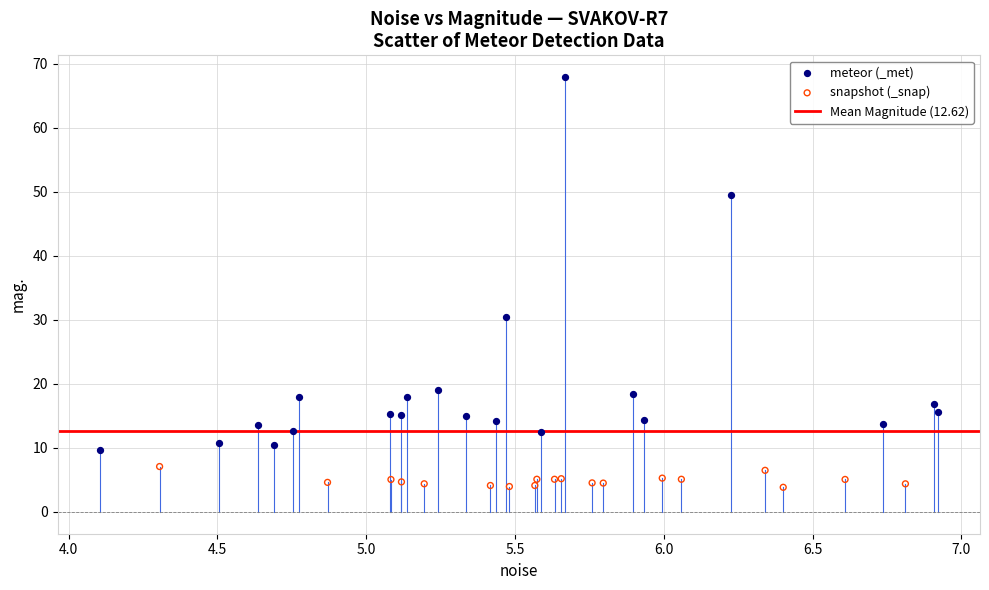

Which series contains the lowest Y value?

snapshot (_snap)